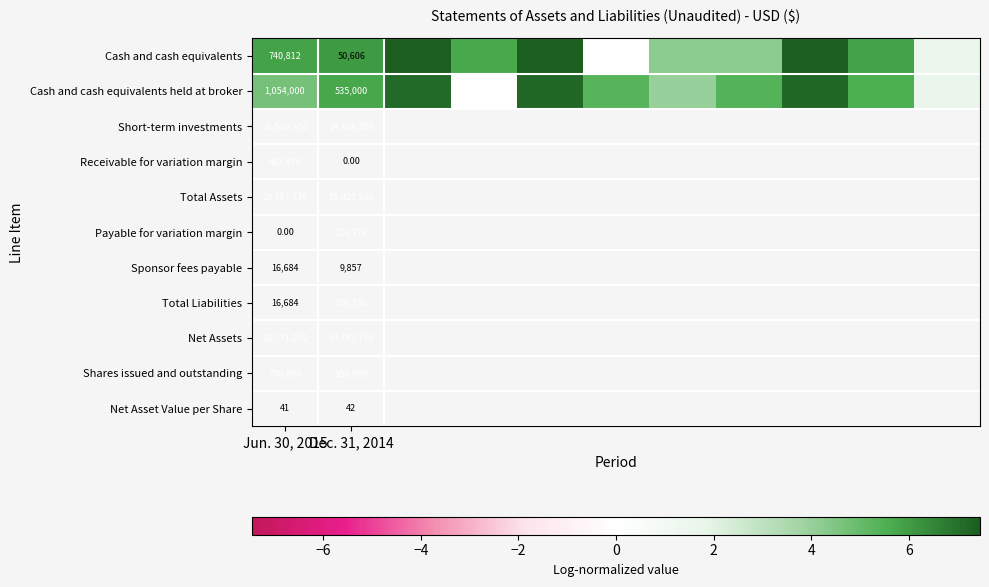

Rank the series at Jun. 30, 2015 from highest to lowest value.

Cash and cash equivalents held at broker, Cash and cash equivalents